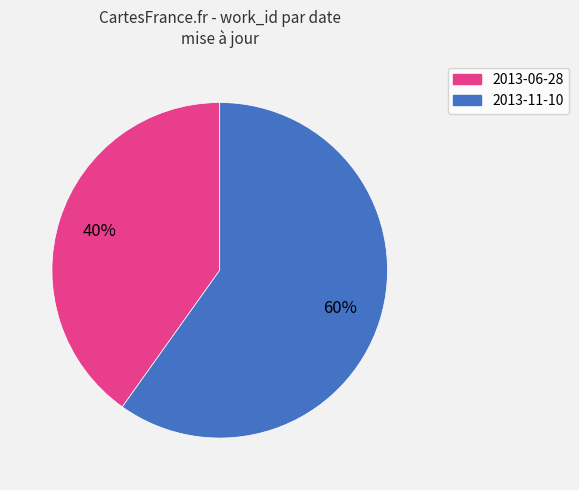

What is the ratio of the value at 2013-06-28 to the value at 2013-11-10?

0.7